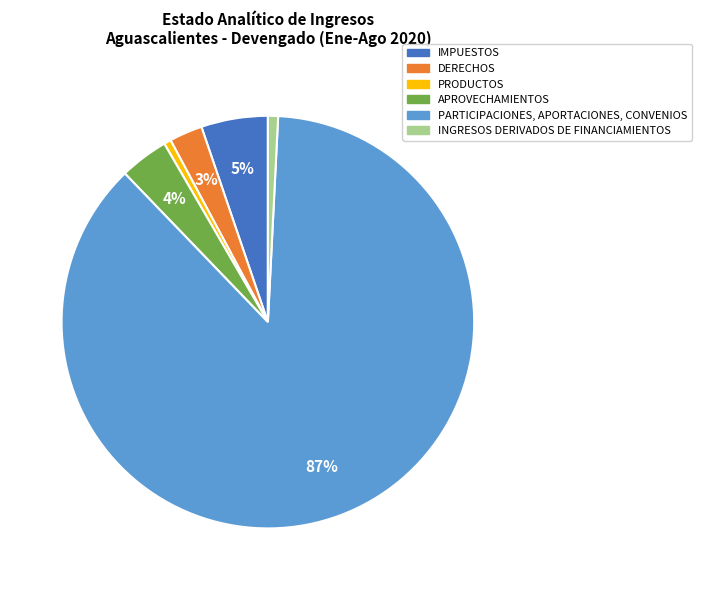

Which has a higher value, DERECHOS or PARTICIPACIONES, APORTACIONES, CONVENIOS?

PARTICIPACIONES, APORTACIONES, CONVENIOS